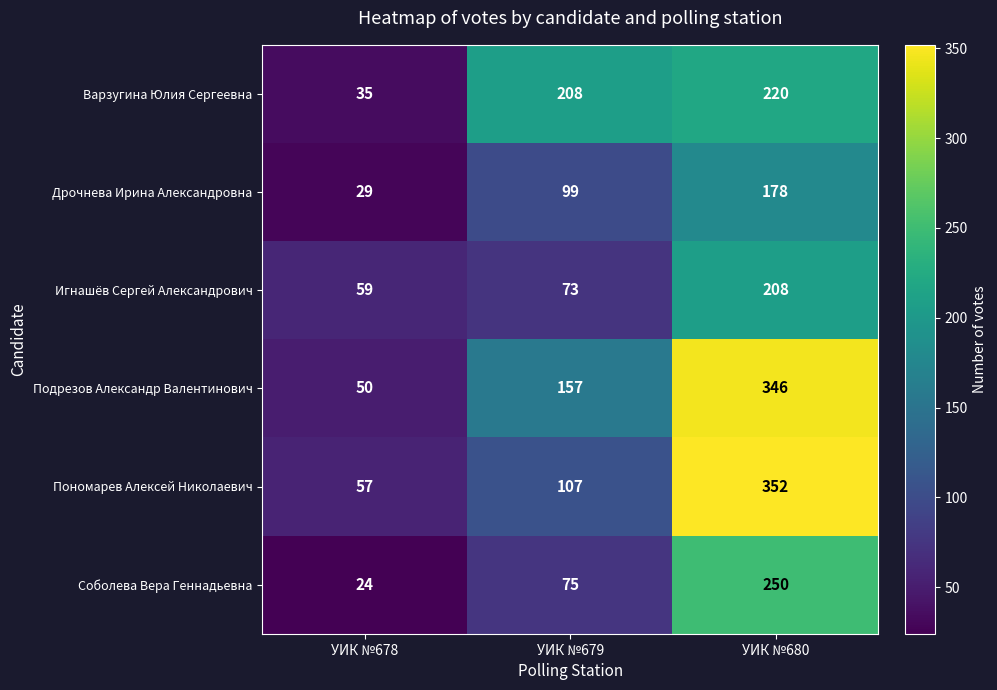

Reading left to right, list all the values displayed in this chart.

Варзугина Юлия Сергеевна: 35	208	220
Дрочнева Ирина Александровна: 29	99	178
Игнашёв Сергей Александрович: 59	73	208
Подрезов Александр Валентинович: 50	157	346
Пономарев Алексей Николаевич: 57	107	352
Соболева Вера Геннадьевна: 24	75	250